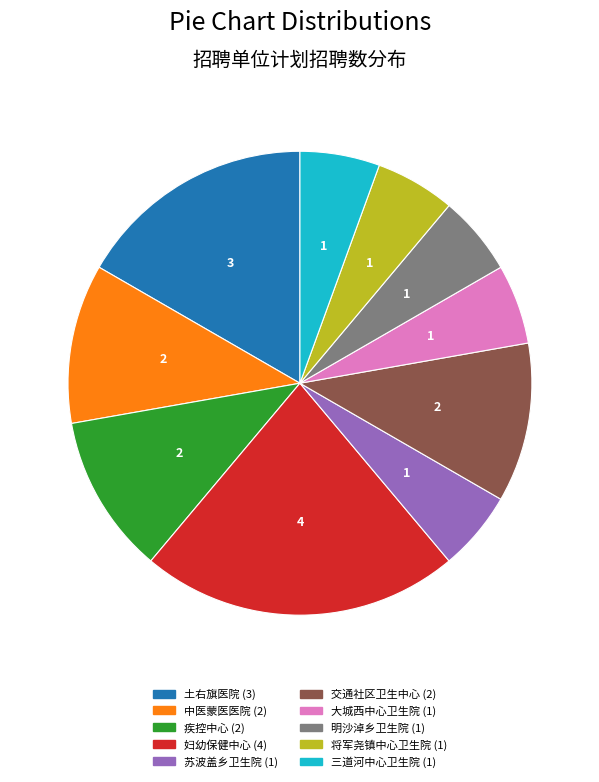

Is there a majority slice in this chart?

No